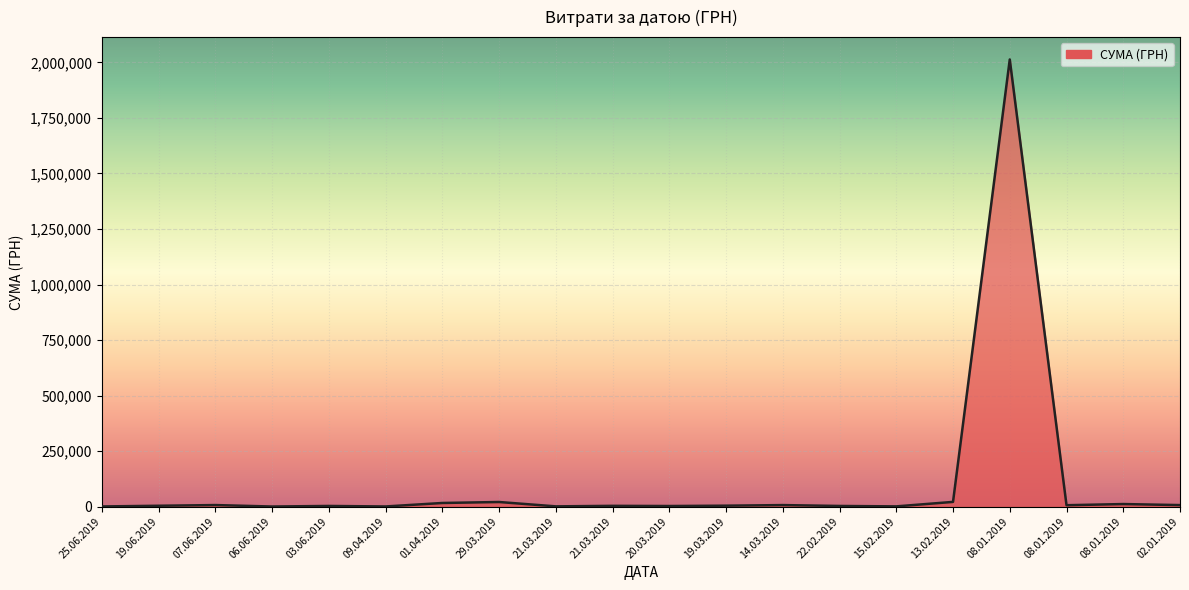

How many lines are shown in the chart?

1